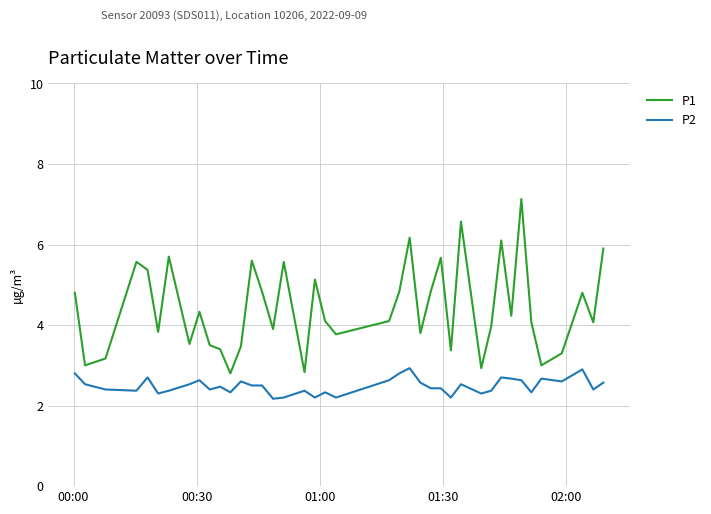

Which series has the largest total across all categories?

P1